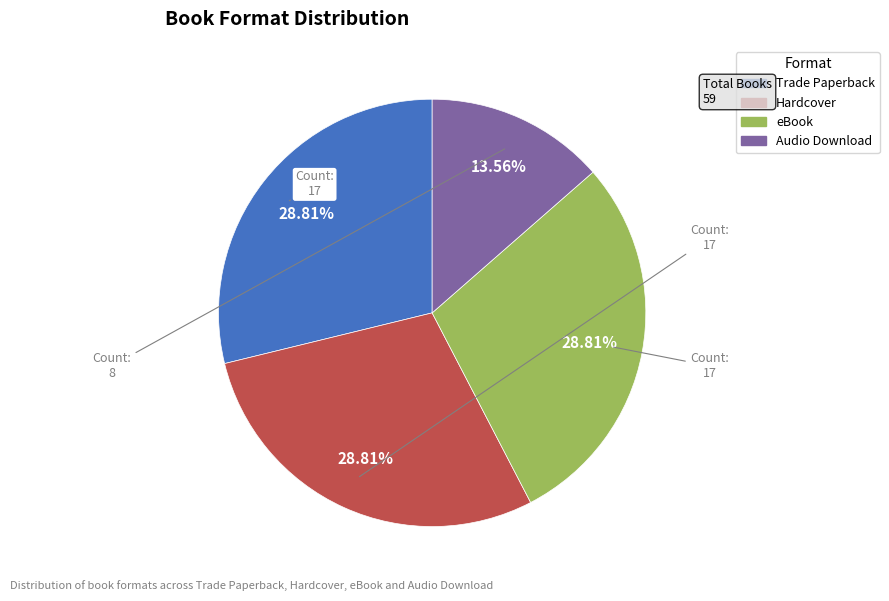

Is it true that Trade Paperback is 23% of the pie?

False